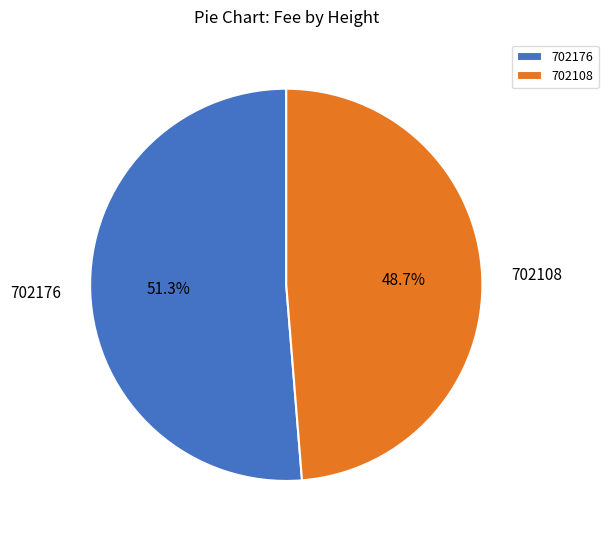

To the nearest percent, what portion does 702176 represent?

51%